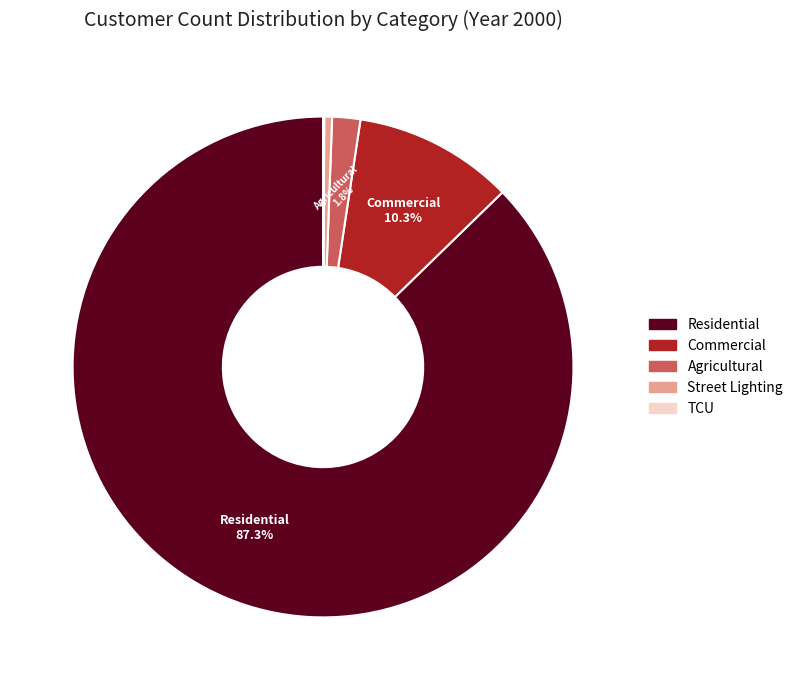

To the nearest percent, what is the average slice percentage?

20%